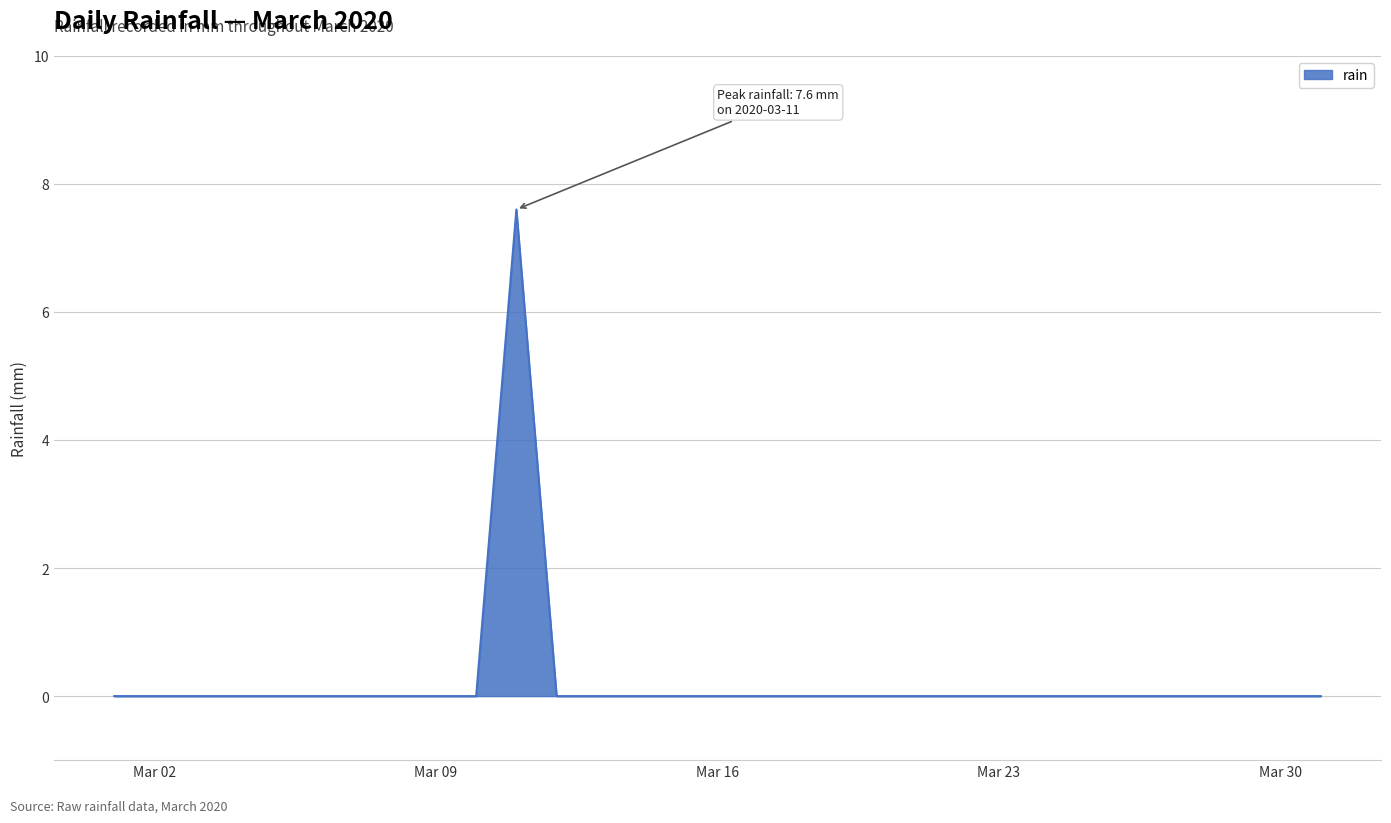

What is the greatest value displayed?

7.6